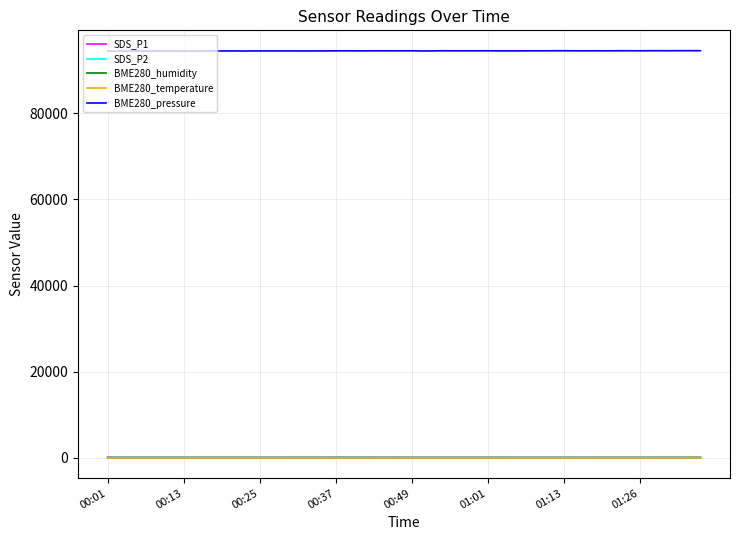

Which series has the largest total across all categories?

BME280_pressure